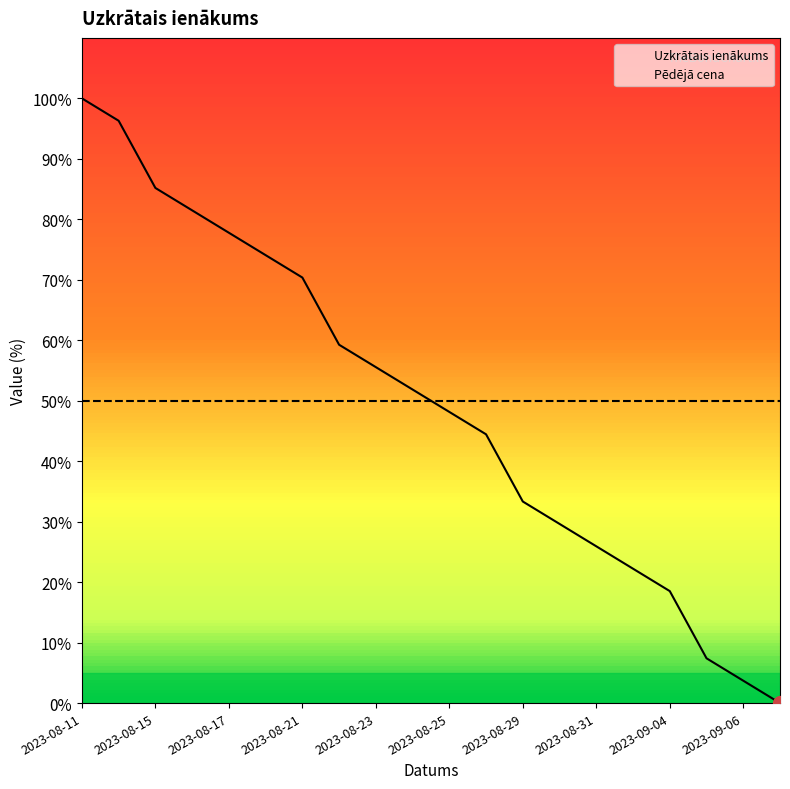

Which category has the highest value across all series?

2023-08-11